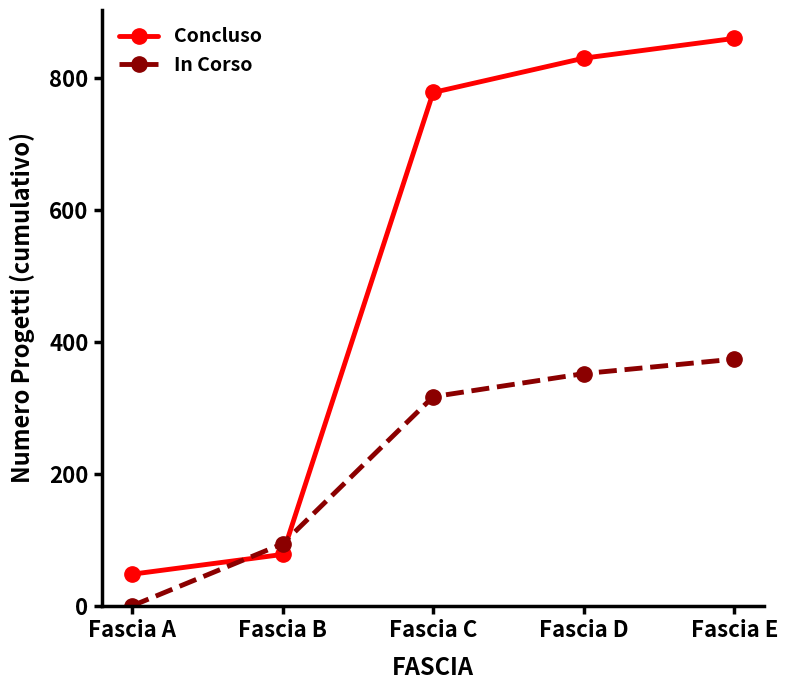

How many lines are shown in the chart?

2